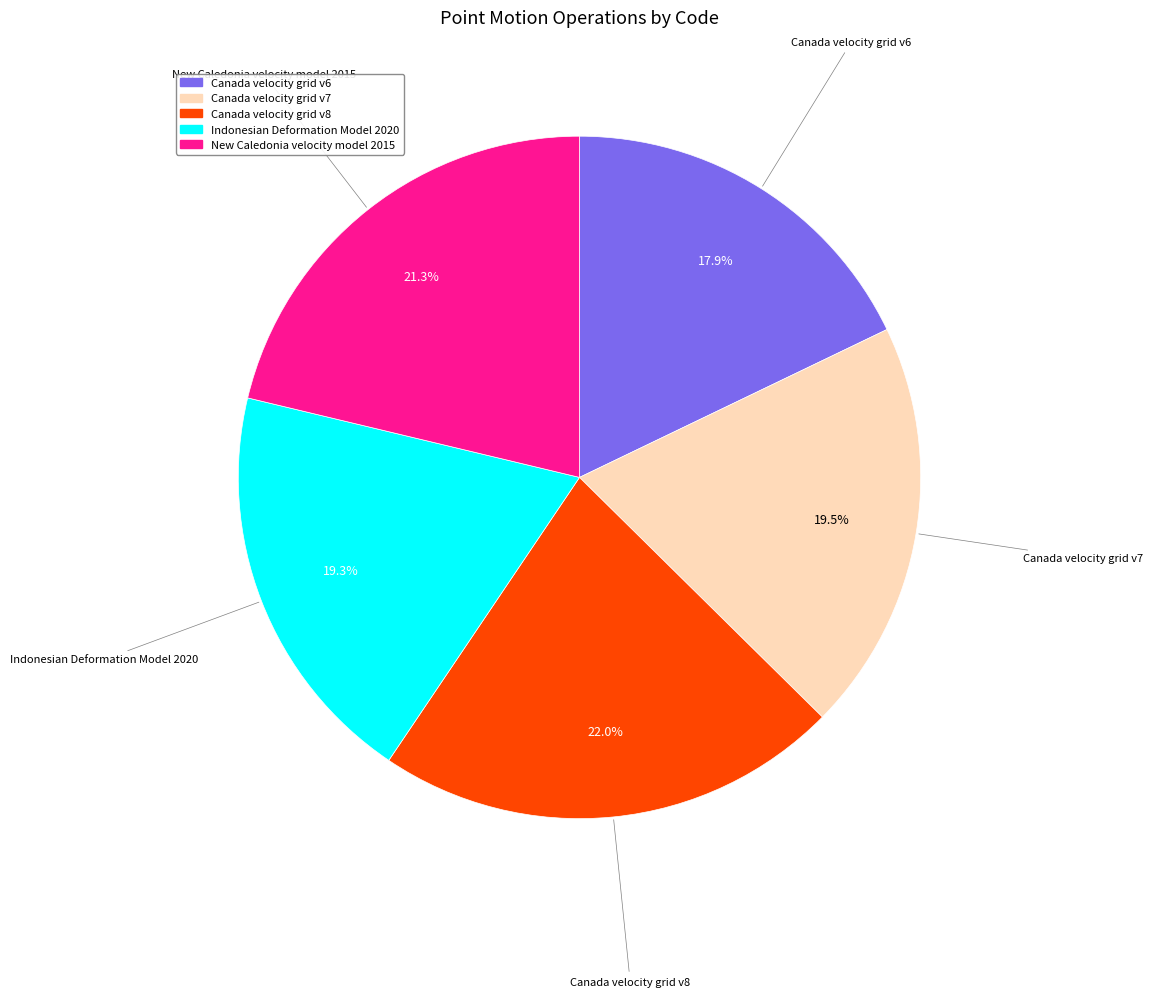

What portion of the pie excludes Canada velocity grid v8?

78.0%